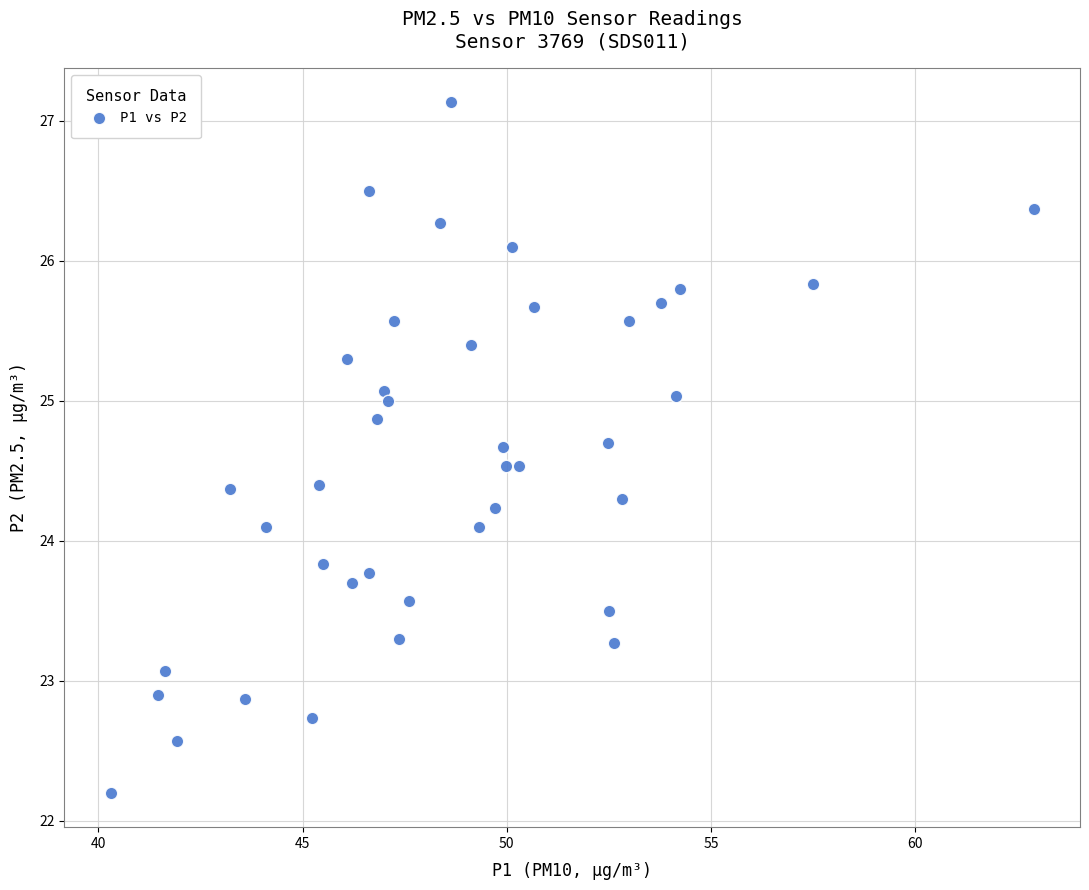

What is the range of X values (max minus min)?

22.6